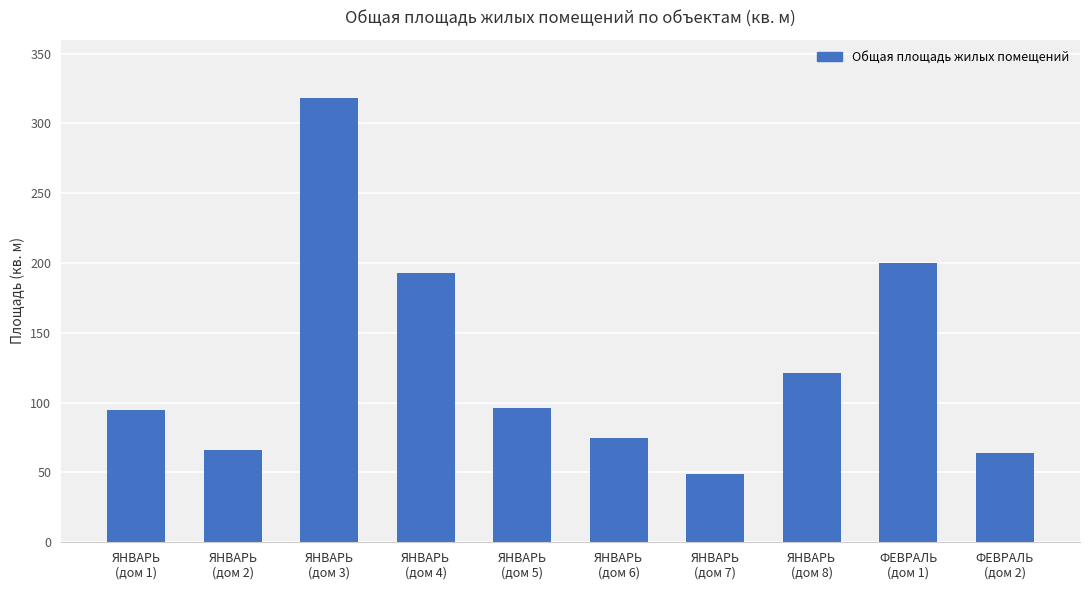

What is the difference between the maximum and minimum values?

269